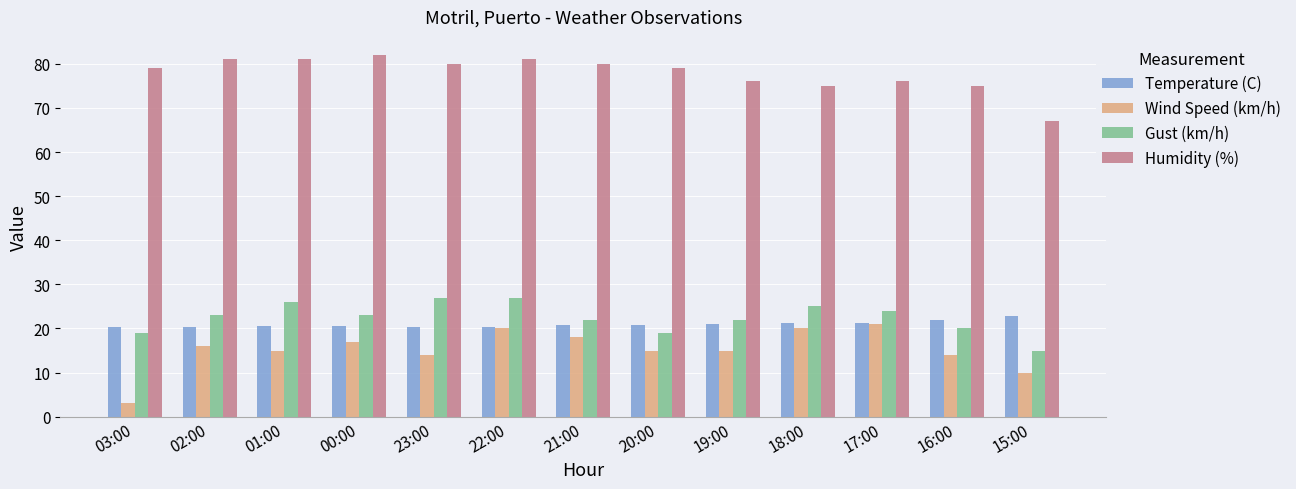

How many series are shown in this chart?

4